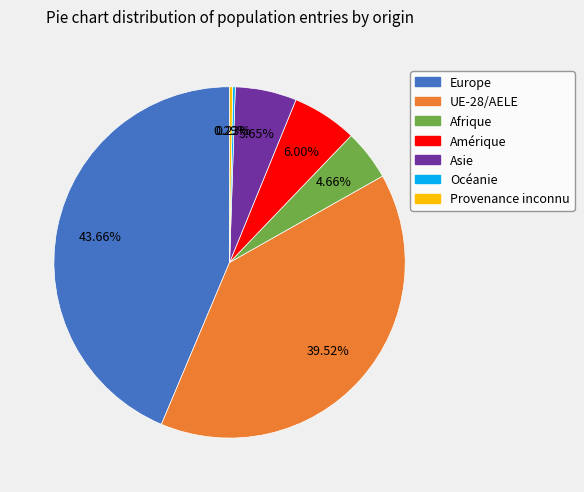

Which has a higher value, Afrique or Asie?

Asie